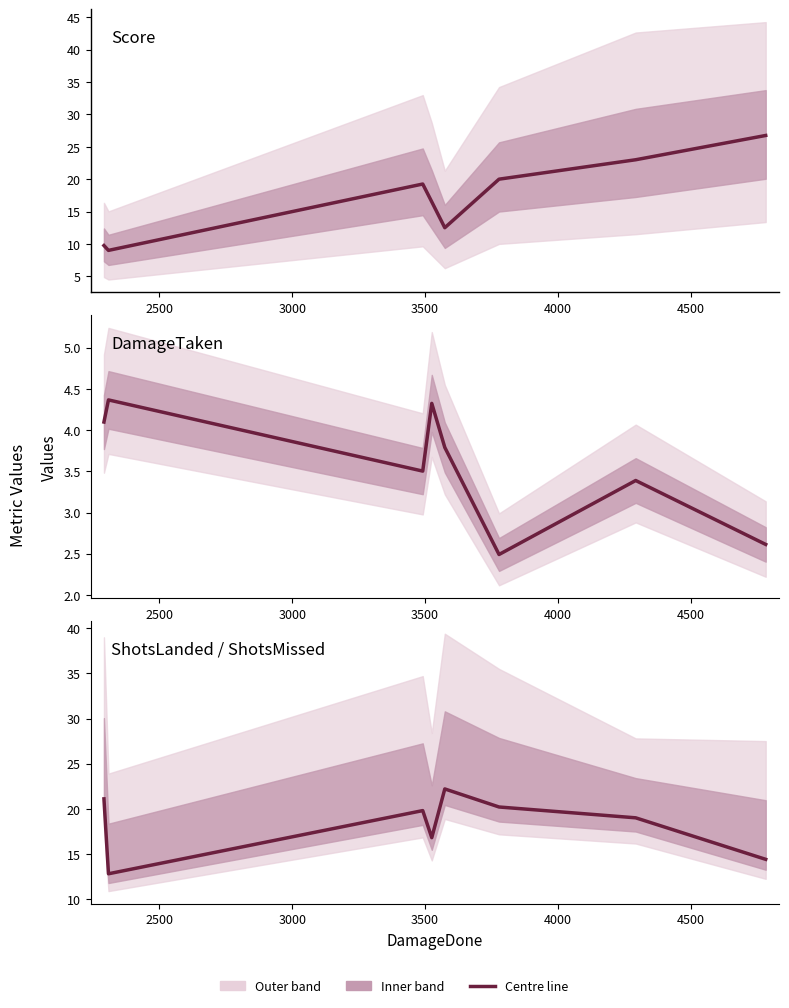

After their last crossing, which series has the higher values: ShotsLanded (centre) or Score (centre)?

Score (centre)